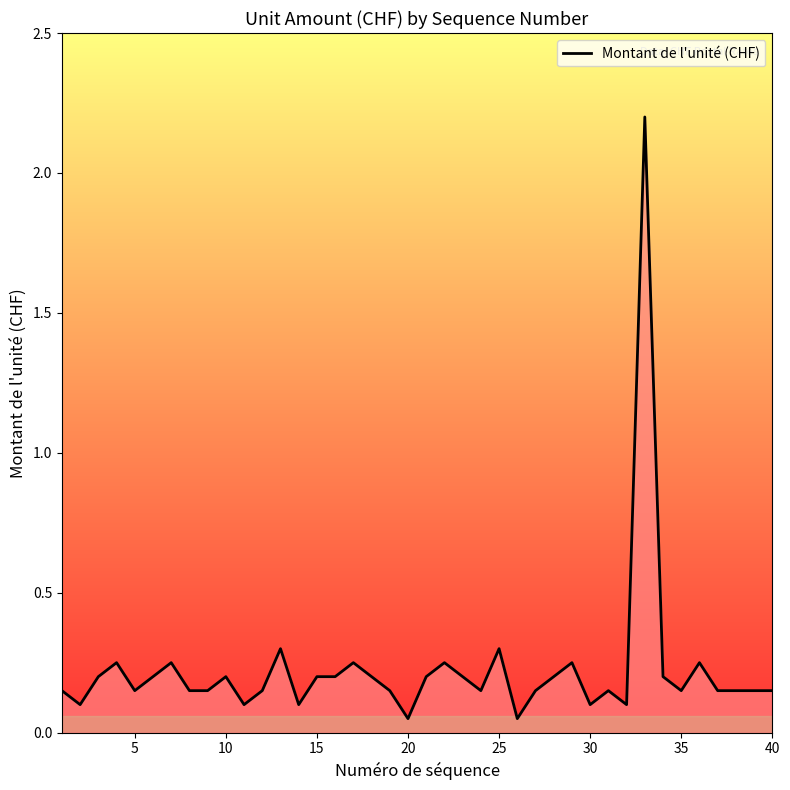

How many lines are shown in the chart?

1